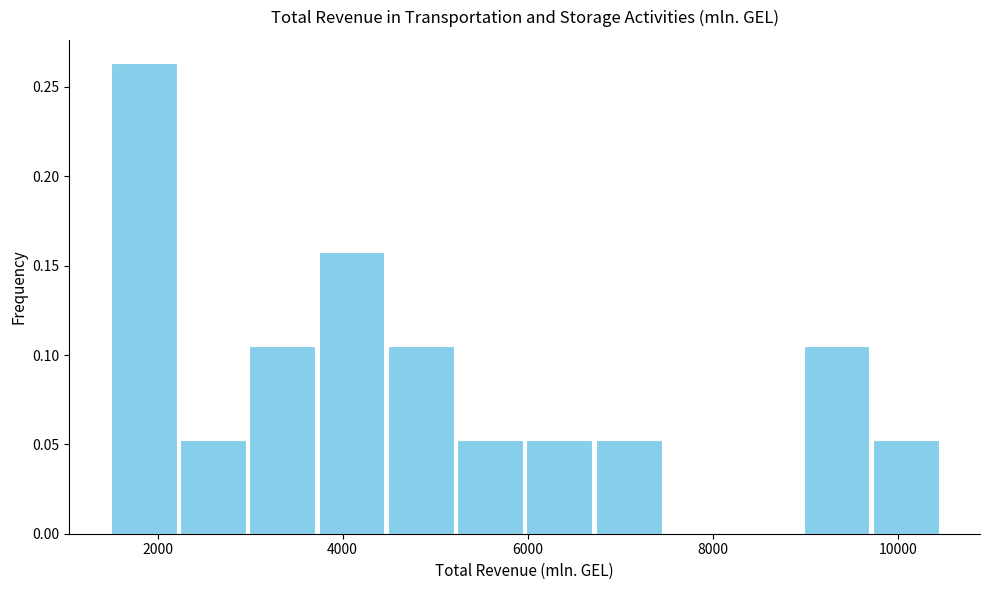

Read against the x-axis, roughly where is the centre of the tallest bar?

1800